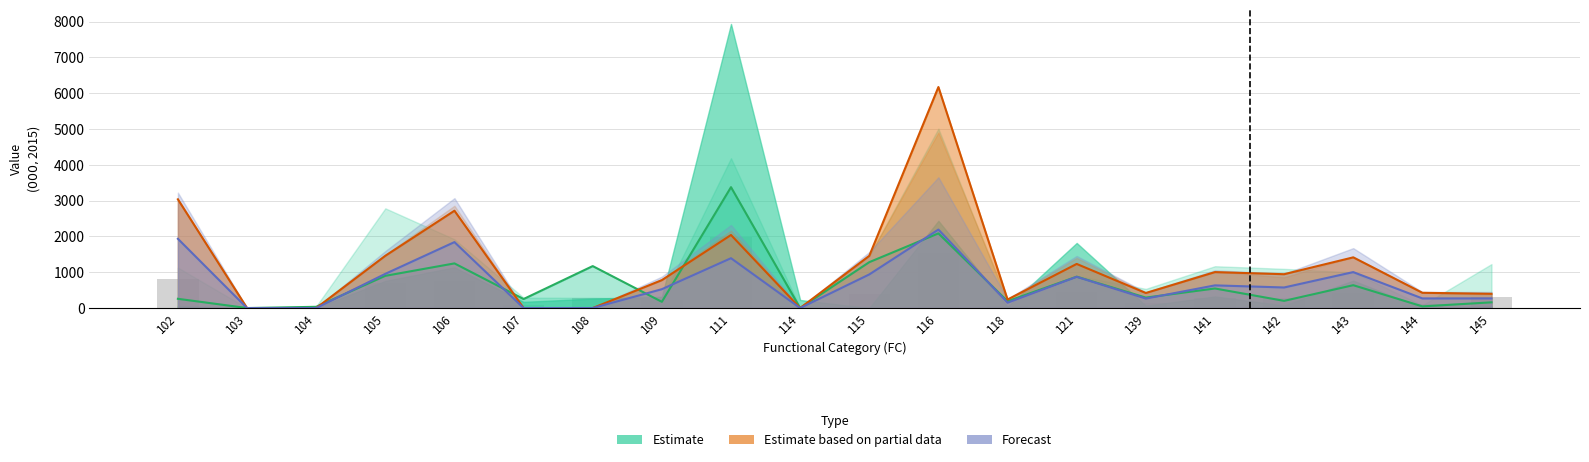

Which series has the widest spread of values?

Estimate based on partial data